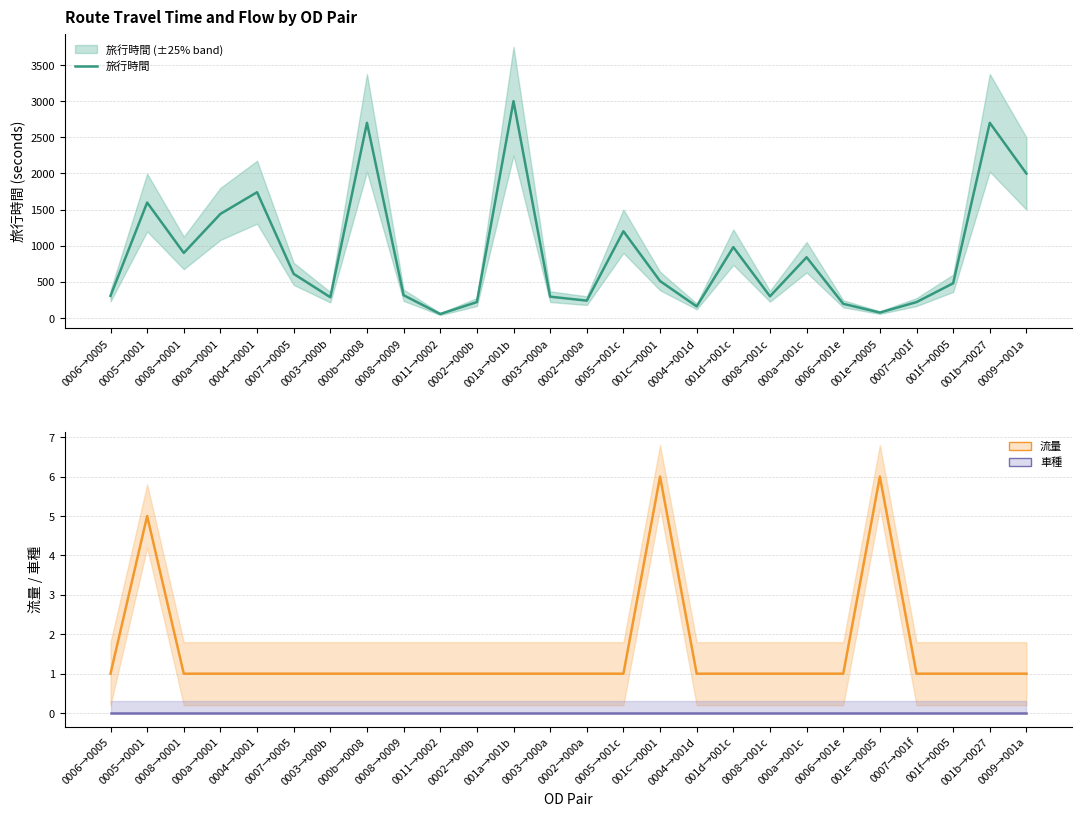

How many lines are shown in the chart?

3